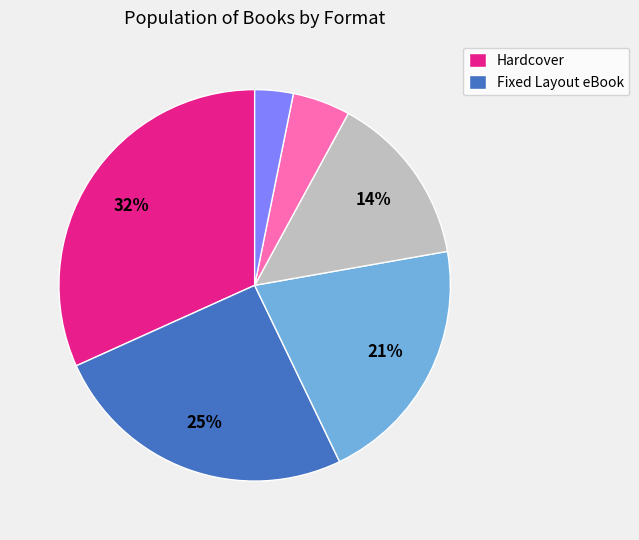

Does any single category account for the majority?

No